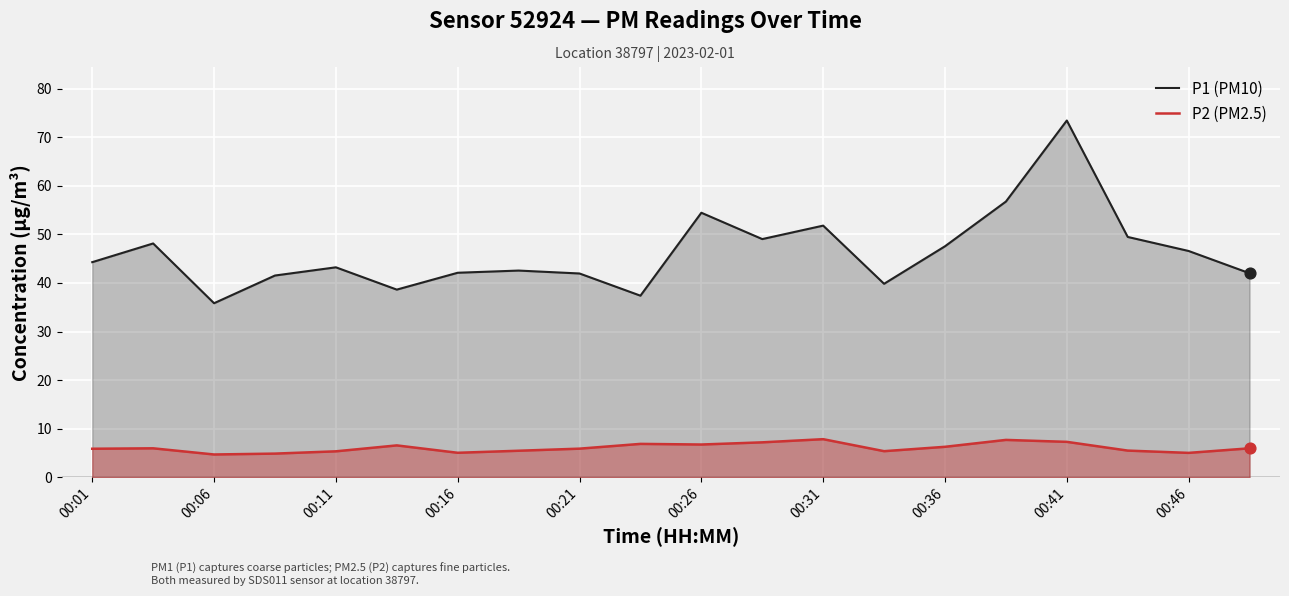

What is the total value across all series at 00:36?

53.8